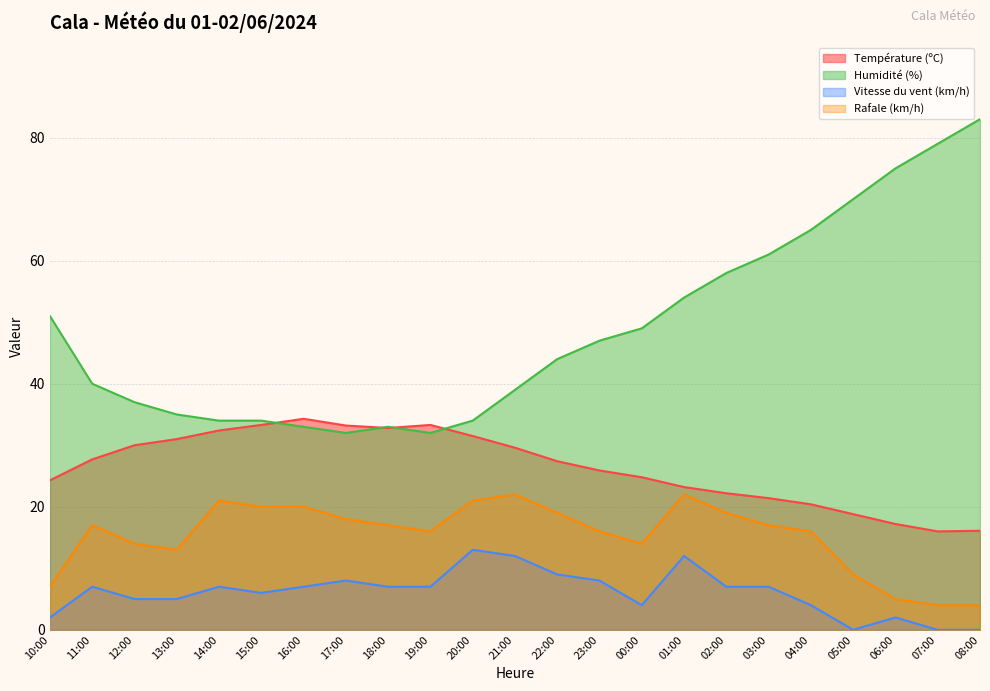

Between 23:00 and 03:00, which series saw the biggest shift?

Humidité (%)